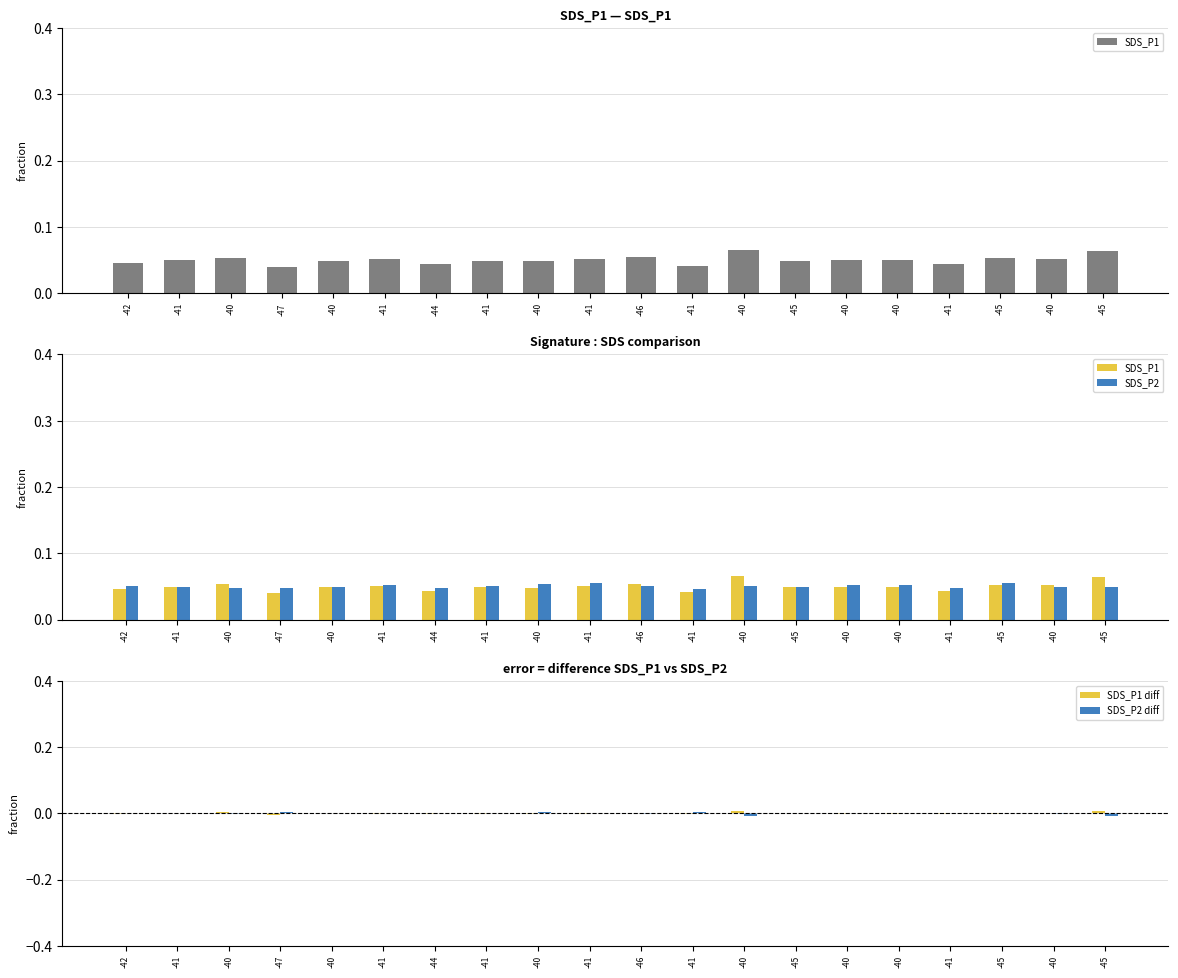

Is it true that SDS_P1 equals 0.0 at -41?

True